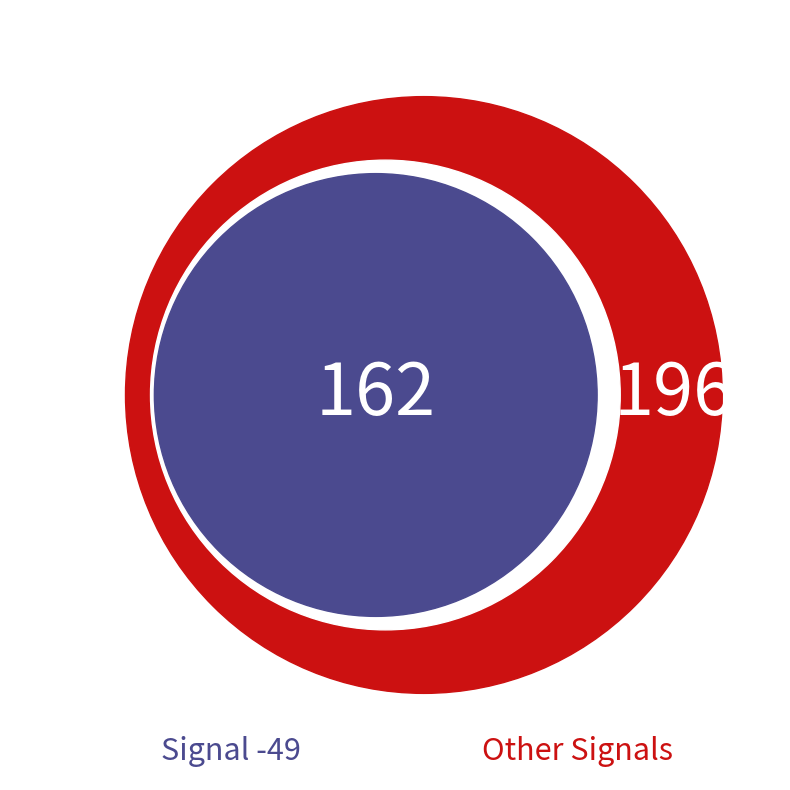

Is Signal -52 the majority of the pie?

No